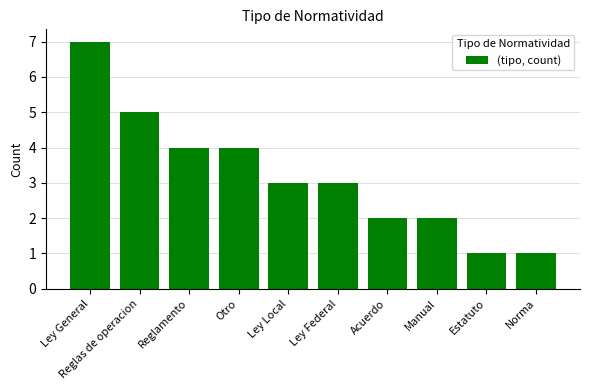

What is the value of the 1st bar from the left?

7